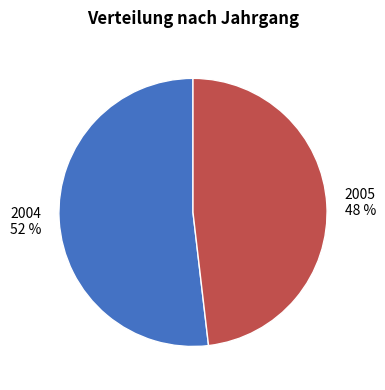

Count the number of slices in the pie.

2